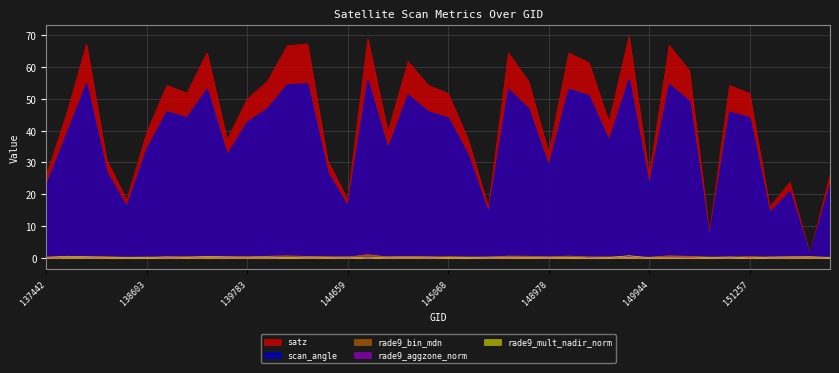

Reading left to right, transcribe all the data shown in this chart.

satz: 137442=25.9	137631=44.9	138010=67.1	138022=30.9	138408=18.1	138603=39.4	138796=54.2	138809=51.8	138994=64.5	139009=37.1	139783=49.9	139797=55.5	143681=66.7	144246=67.2	144263=30.7	144659=18.2	144673=68.8	144859=39.5	144874=61.7	145054=54.3	145068=51.7	145266=37.0	145460=15.9	145856=64.3	146044=55.4	148978=33.0	148990=64.4	149370=61.4	149385=42.6	149562=69.6	149944=25.9	149958=66.8	150144=58.8	150700=7.8	151244=54.1	151257=51.8	154446=16.0	155407=23.7	155595=1.2	155777=26.0
scan_angle: 137442=22.8	137631=38.7	138010=54.7	138022=27.1	138408=16.0	138603=34.2	138796=45.9	138809=44.1	138994=53.1	139009=32.3	139783=42.7	139797=46.9	143681=54.5	144246=54.7	144263=26.9	144659=16.1	144673=55.7	144859=34.3	144874=51.2	145054=46.0	145068=44.0	145266=32.2	145460=14.1	145856=53.0	146044=46.8	148978=28.8	148990=53.0	149370=51.0	149385=36.9	149562=56.1	149944=22.8	149958=54.5	150144=49.3	150700=6.9	151244=45.9	151257=44.1	154446=14.2	155407=20.9	155595=1.1	155777=22.9
rade9_bin_mdn: 137442=0.3	137631=0.3	138010=0.5	138022=0.4	138408=0.3	138603=0.3	138796=0.3	138809=0.4	138994=0.3	139009=0.3	139783=0.3	139797=0.5	143681=0.7	144246=0.5	144263=0.4	144659=0.3	144673=1.1	144859=0.3	144874=0.5	145054=0.3	145068=0.4	145266=0.3	145460=0.3	145856=0.6	146044=0.5	148978=0.3	148990=0.6	149370=0.4	149385=0.3	149562=0.5	149944=0.3	149958=0.7	150144=0.5	150700=0.3	151244=0.3	151257=0.4	154446=0.3	155407=0.3	155595=0.3	155777=0.3
rade9_aggzone_norm: 137442=0.2	137631=0.5	138010=0.3	138022=0.2	138408=0.2	138603=0.2	138796=0.3	138809=0.2	138994=0.4	139009=0.3	139783=0.3	139797=0.3	143681=0.2	144246=0.3	144263=0.2	144659=0.3	144673=-0.0	144859=0.3	144874=0.3	145054=0.3	145068=0.2	145266=0.2	145460=0.3	145856=0.3	146044=0.2	148978=0.3	148990=0.2	149370=0.2	149385=0.2	149562=0.5	149944=0.1	149958=0.1	150144=0.1	150700=0.2	151244=0.3	151257=0.1	154446=0.3	155407=0.3	155595=0.4	155777=0.2
rade9_mult_nadir_norm: 137442=0.2	137631=0.5	138010=0.4	138022=0.2	138408=0.2	138603=0.1	138796=0.4	138809=0.2	138994=0.5	139009=0.3	139783=0.3	139797=0.4	143681=0.1	144246=0.3	144263=0.2	144659=0.3	144673=0.0	144859=0.3	144874=0.3	145054=0.3	145068=0.1	145266=0.2	145460=0.3	145856=0.3	146044=0.2	148978=0.3	148990=0.2	149370=0.0	149385=0.1	149562=0.7	149944=0.1	149958=0.1	150144=-0.0	150700=0.2	151244=0.3	151257=0.0	154446=0.3	155407=0.4	155595=0.4	155777=0.1